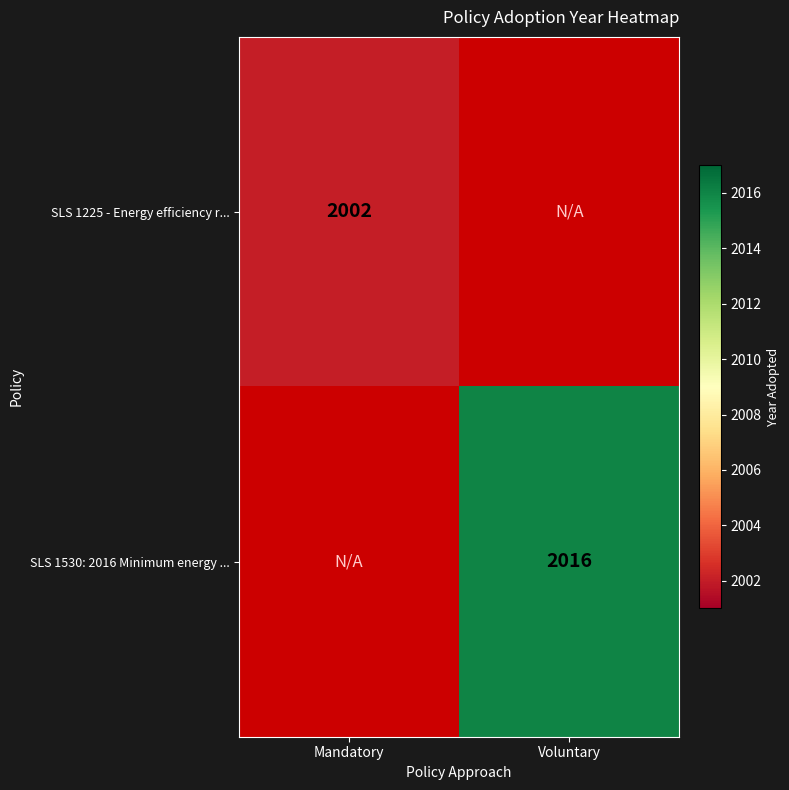

The SLS 1530: 2016 Minimum energy ... series shows 2016 at Voluntary. True or false?

True